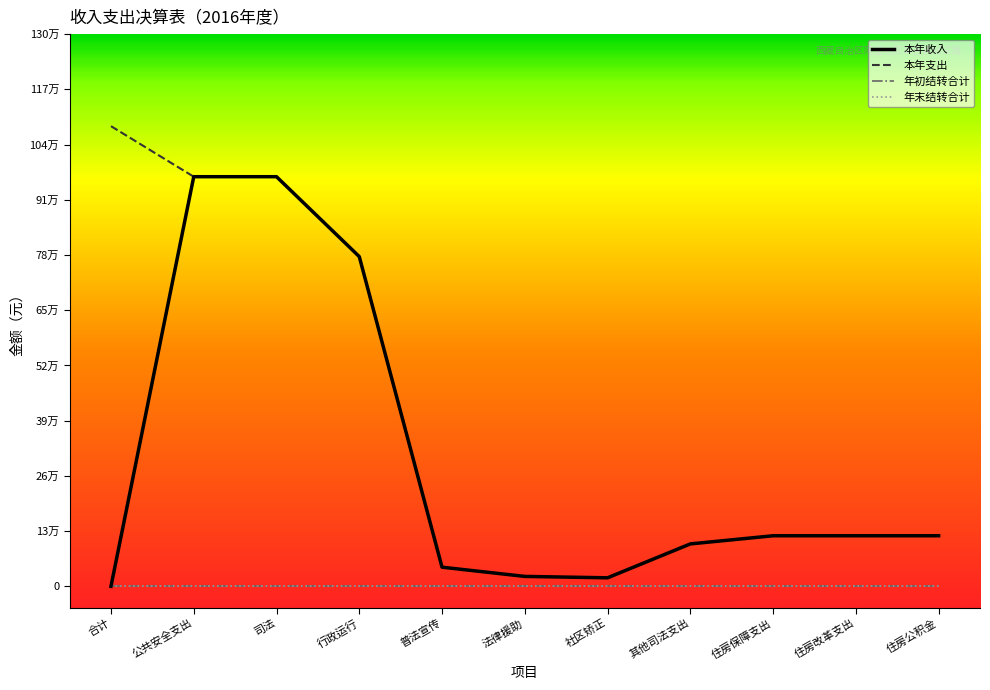

What is the sum of all 本年收入 values?

3249912.5